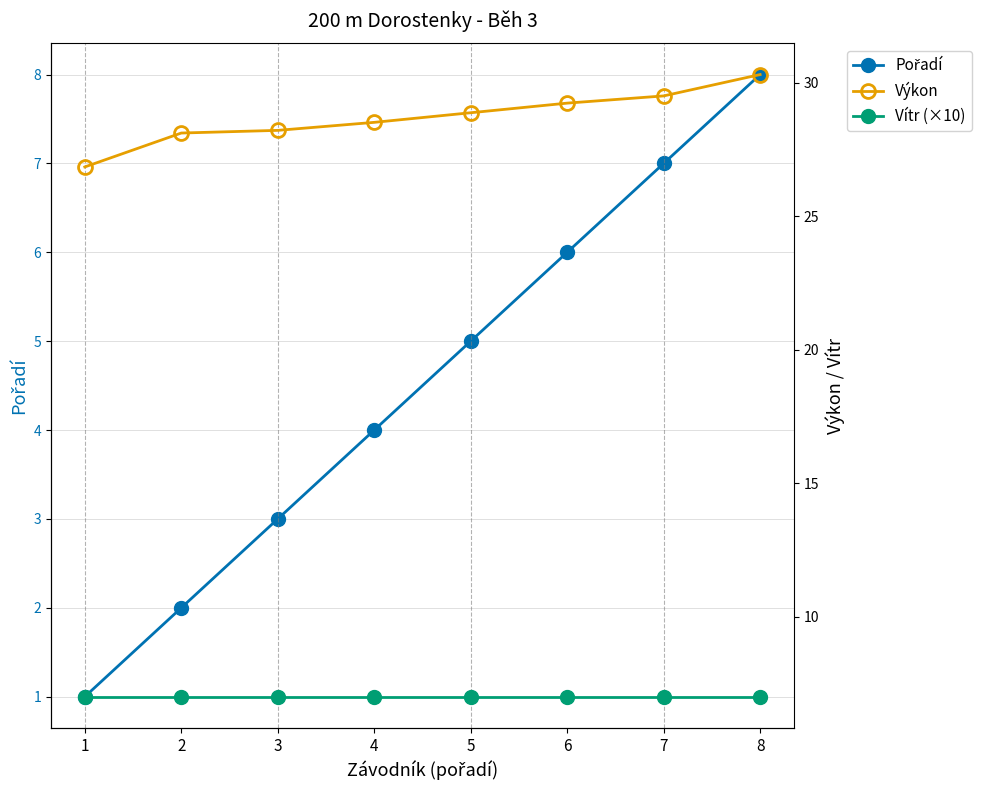

True or false: Výkon has a value of 21.0 at 8.

False